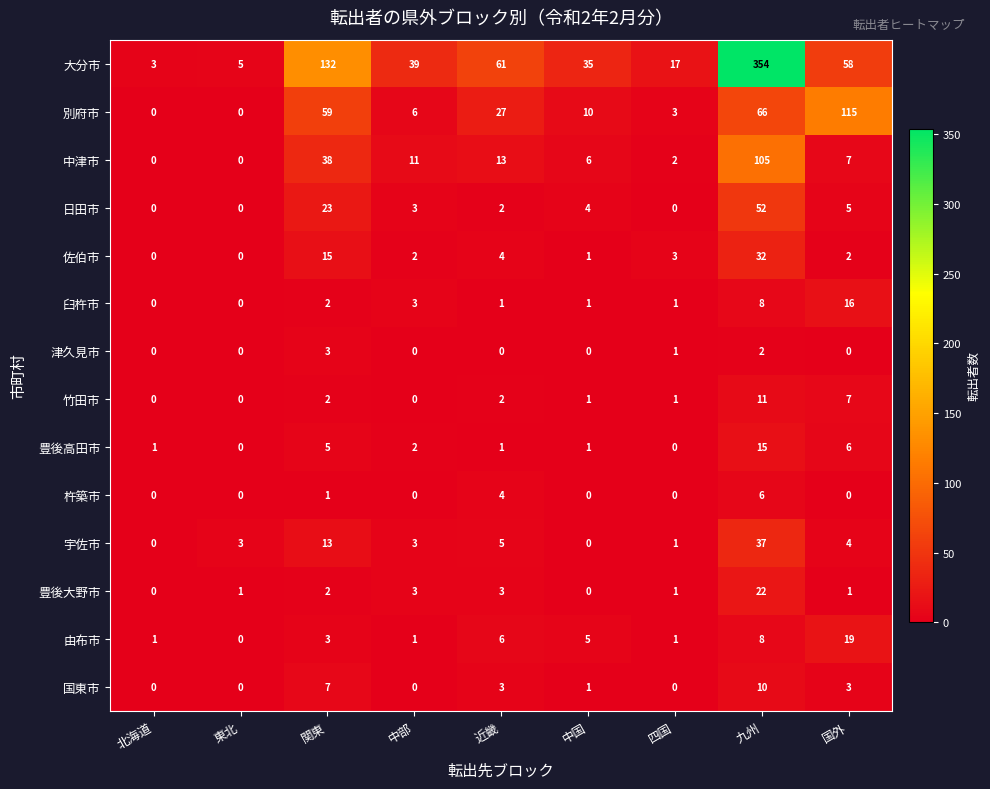

What is the total value across all series at 近畿?

132